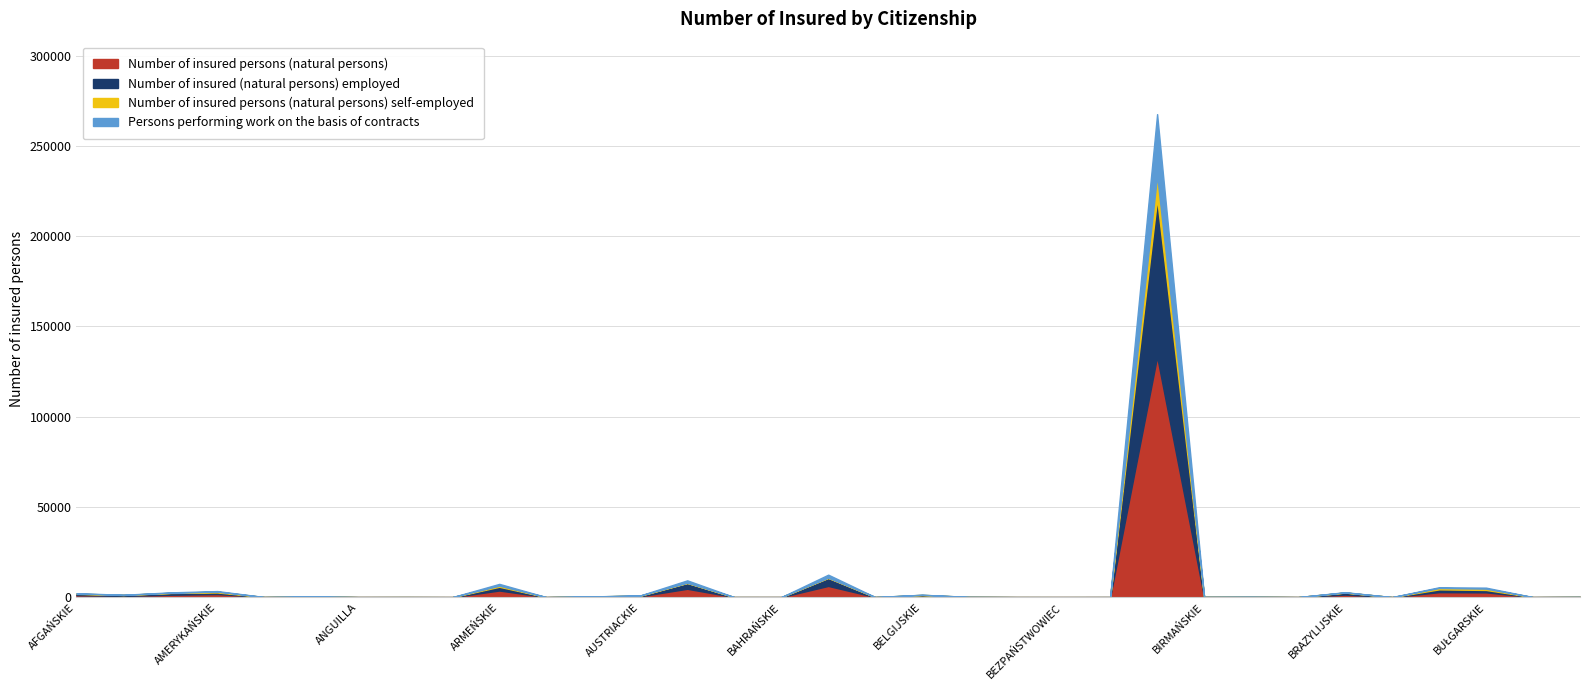

Where is Number of insured (natural persons) employed nearest to the value 43772?

BANGLADESKIE